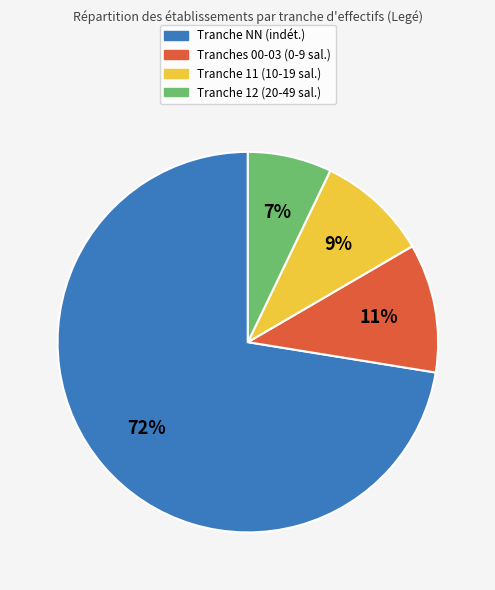

True or false: Tranche NN (indét.) accounts for 62% of the total.

False